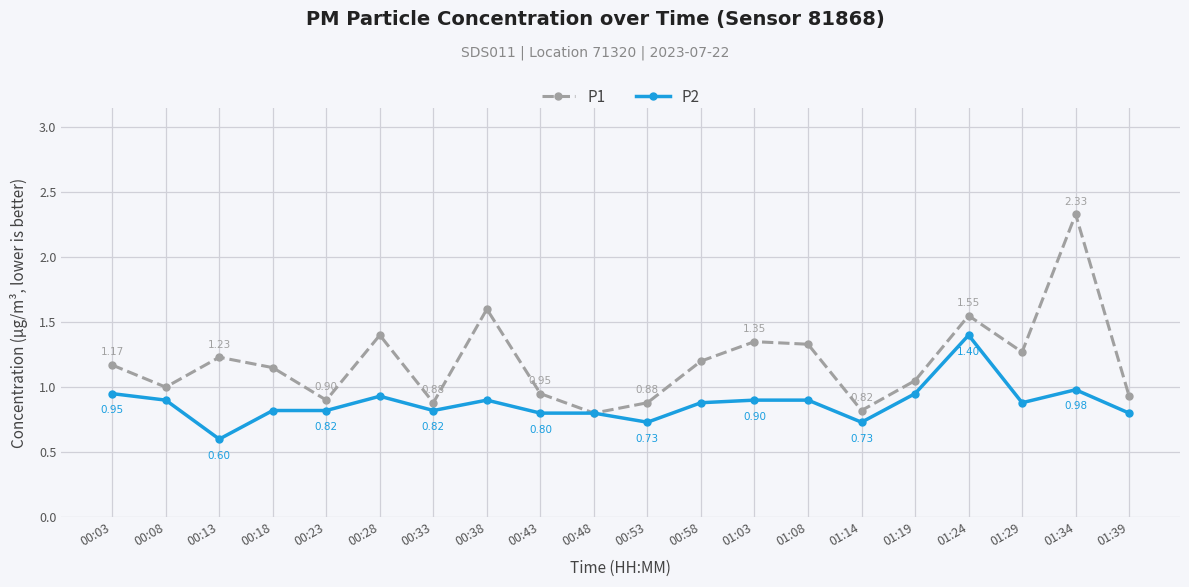

How many interior local peaks does the P1 series have?

6